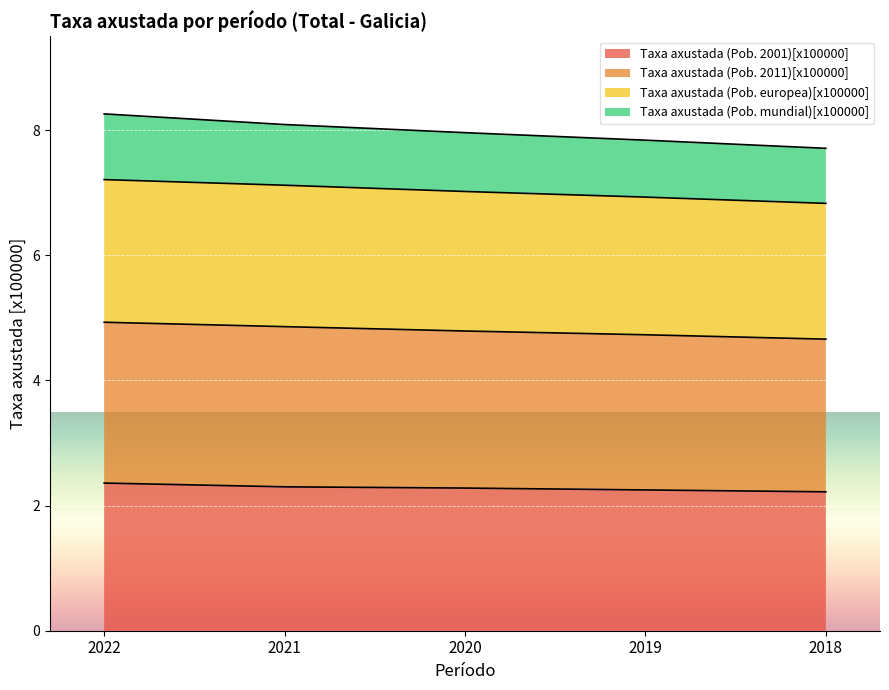

What is the total value across all series at 2022?

8.3